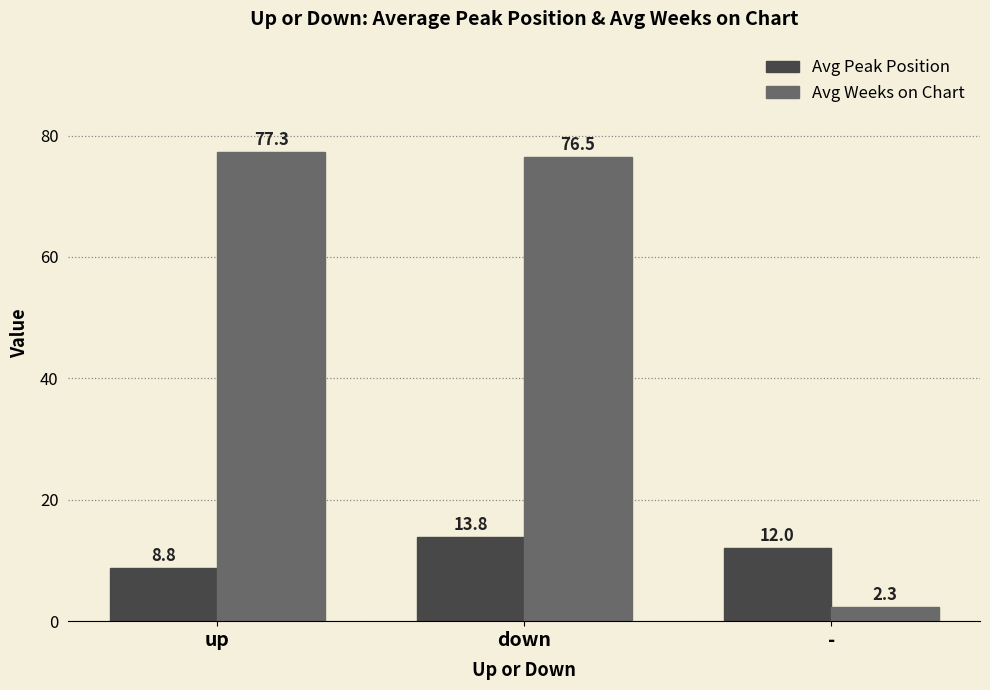

At which label does Avg Peak Position first exceed 12?

down